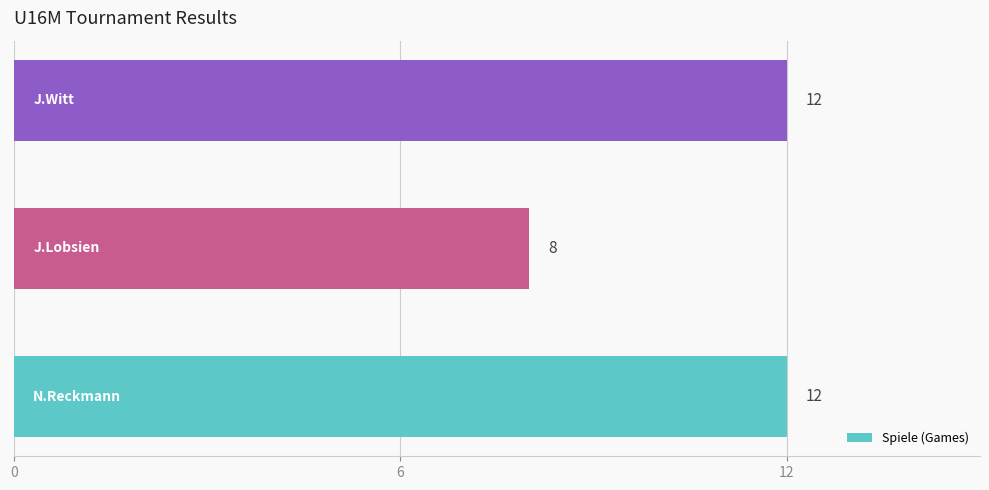

How many values are between 8 and 12?

3